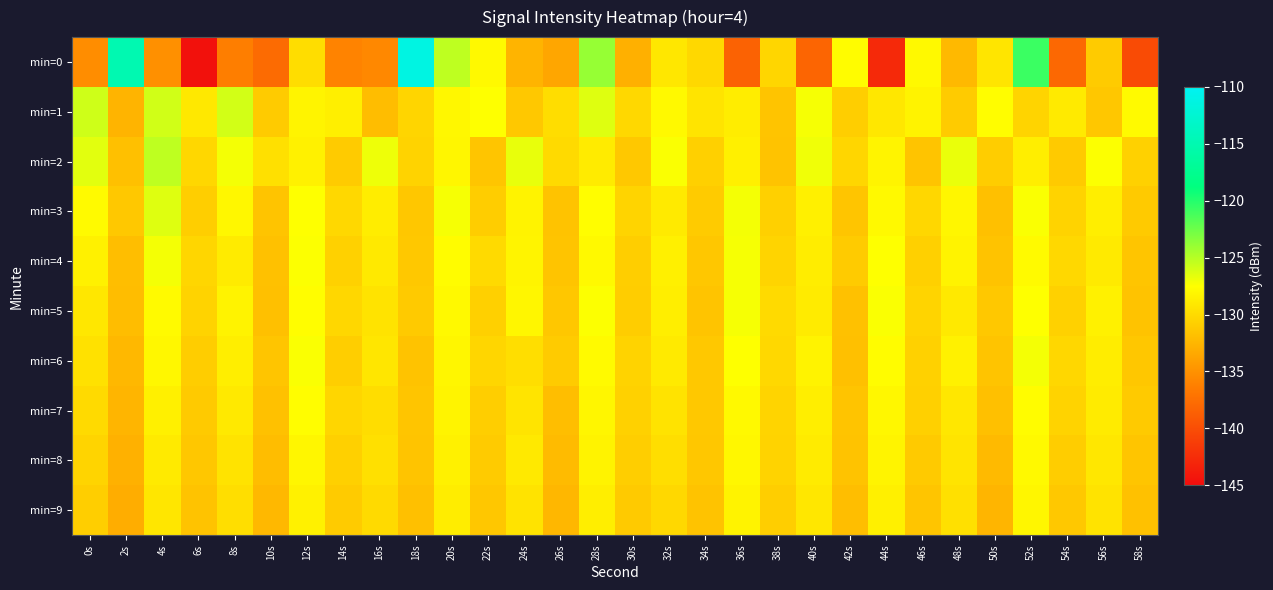

Reading left to right, what are all the values shown in this chart?

min=0: 0s=-135.3	2s=-115.0	4s=-135.0	6s=-144.6	8s=-136.3	10s=-137.7	12s=-129.8	14s=-135.9	16s=-135.6	18s=-111.3	20s=-125.2	22s=-127.9	24s=-132.6	26s=-133.6	28s=-123.9	30s=-132.9	32s=-129.1	34s=-130.1	36s=-138.5	38s=-130.3	40s=-138.2	42s=-127.6	44s=-142.7	46s=-127.9	48s=-132.3	50s=-129.3	52s=-120.8	54s=-138.0	56s=-131.0	58s=-140.2
min=1: 0s=-125.9	2s=-132.6	4s=-125.9	6s=-129.0	8s=-126.0	10s=-131.0	12s=-128.2	14s=-128.5	16s=-132.0	18s=-130.4	20s=-128.0	22s=-127.5	24s=-131.2	26s=-129.8	28s=-126.4	30s=-130.1	32s=-127.9	34s=-129.3	36s=-128.7	38s=-131.5	40s=-127.2	42s=-130.8	44s=-129.1	46s=-128.3	48s=-131.0	50s=-127.6	52s=-130.4	54s=-128.9	56s=-131.3	58s=-127.8
min=2: 0s=-126.5	2s=-131.8	4s=-125.3	6s=-130.2	8s=-127.1	10s=-129.6	12s=-128.4	14s=-131.0	16s=-126.9	18s=-130.5	20s=-128.1	22s=-131.4	24s=-126.7	26s=-130.0	28s=-128.8	30s=-131.2	32s=-127.3	34s=-130.7	36s=-128.5	38s=-131.6	40s=-127.0	42s=-130.3	44s=-128.2	46s=-131.5	48s=-126.8	50s=-130.9	52s=-128.6	54s=-131.1	56s=-127.4	58s=-130.6
min=3: 0s=-127.8	2s=-131.2	4s=-126.4	6s=-130.8	8s=-128.0	10s=-131.5	12s=-127.5	14s=-130.1	16s=-128.7	18s=-131.3	20s=-127.2	22s=-130.9	24s=-128.3	26s=-131.6	28s=-127.6	30s=-130.4	32s=-128.9	34s=-131.0	36s=-127.1	38s=-130.7	40s=-128.5	42s=-131.4	44s=-127.9	46s=-130.2	48s=-128.1	50s=-131.8	52s=-127.3	54s=-130.5	56s=-128.6	58s=-131.1
min=4: 0s=-128.4	2s=-131.9	4s=-127.1	6s=-130.3	8s=-128.8	10s=-131.7	12s=-127.4	14s=-130.6	16s=-129.0	18s=-131.2	20s=-127.7	22s=-130.0	24s=-128.2	26s=-131.5	28s=-127.9	30s=-130.8	32s=-128.5	34s=-131.3	36s=-127.2	38s=-130.4	40s=-128.7	42s=-131.0	44s=-127.5	46s=-130.7	48s=-128.3	50s=-131.6	52s=-127.8	54s=-130.1	56s=-128.9	58s=-131.4
min=5: 0s=-129.1	2s=-132.0	4s=-127.8	6s=-130.5	8s=-128.3	10s=-131.8	12s=-127.6	14s=-130.2	16s=-129.4	18s=-131.1	20s=-127.9	22s=-130.7	24s=-128.1	26s=-131.3	28s=-127.4	30s=-130.9	32s=-128.6	34s=-131.5	36s=-127.2	38s=-130.0	40s=-128.8	42s=-131.7	44s=-127.3	46s=-130.4	48s=-129.0	50s=-131.2	52s=-127.5	54s=-130.6	56s=-128.4	58s=-131.6
min=6: 0s=-129.5	2s=-132.3	4s=-128.0	6s=-130.9	8s=-128.6	10s=-131.4	12s=-127.3	14s=-130.8	16s=-129.2	18s=-131.6	20s=-128.1	22s=-130.3	24s=-129.7	26s=-131.0	28s=-127.8	30s=-130.5	32s=-128.9	34s=-131.2	36s=-127.5	38s=-130.1	40s=-128.3	42s=-131.8	44s=-127.7	46s=-130.6	48s=-128.4	50s=-131.5	52s=-127.1	54s=-130.2	56s=-128.7	58s=-131.3
min=7: 0s=-130.0	2s=-132.5	4s=-128.5	6s=-131.1	8s=-129.0	10s=-131.7	12s=-127.6	14s=-130.3	16s=-129.8	18s=-131.4	20s=-128.2	22s=-130.8	24s=-129.3	26s=-131.9	28s=-128.1	30s=-130.6	32s=-129.4	34s=-131.2	36s=-127.9	38s=-130.4	40s=-128.6	42s=-131.5	44s=-128.0	46s=-130.7	48s=-129.1	50s=-131.8	52s=-127.7	54s=-130.5	56s=-128.8	58s=-131.1
min=8: 0s=-130.4	2s=-132.8	4s=-128.9	6s=-131.3	8s=-129.4	10s=-132.0	12s=-128.1	14s=-130.7	16s=-129.6	18s=-131.5	20s=-128.4	22s=-131.0	24s=-129.0	26s=-132.1	28s=-128.3	30s=-130.8	32s=-129.7	34s=-131.3	36s=-128.0	38s=-130.5	40s=-128.8	42s=-131.6	44s=-128.2	46s=-131.1	48s=-129.3	50s=-132.2	52s=-127.9	54s=-130.9	56s=-129.1	58s=-131.4
min=9: 0s=-130.8	2s=-133.1	4s=-129.2	6s=-131.6	8s=-129.7	10s=-132.3	12s=-128.4	14s=-131.0	16s=-130.0	18s=-131.8	20s=-128.7	22s=-131.3	24s=-129.4	26s=-132.4	28s=-128.6	30s=-131.1	32s=-130.1	34s=-131.6	36s=-128.3	38s=-130.8	40s=-129.1	42s=-131.9	44s=-128.5	46s=-131.4	48s=-129.6	50s=-132.5	52s=-128.1	54s=-131.2	56s=-129.4	58s=-131.7